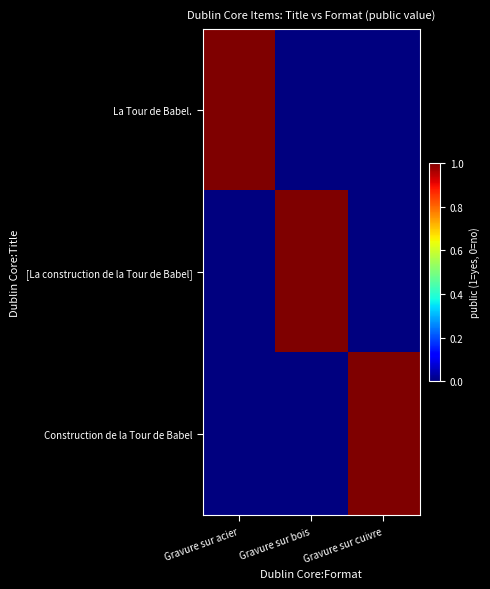

Reading right to left, transcribe all the data shown in this chart.

La Tour de Babel.: Gravure sur cuivre=0	Gravure sur bois=0	Gravure sur acier=1
[La construction de la Tour de Babel]: Gravure sur cuivre=0	Gravure sur bois=1	Gravure sur acier=0
Construction de la Tour de Babel: Gravure sur cuivre=1	Gravure sur bois=0	Gravure sur acier=0